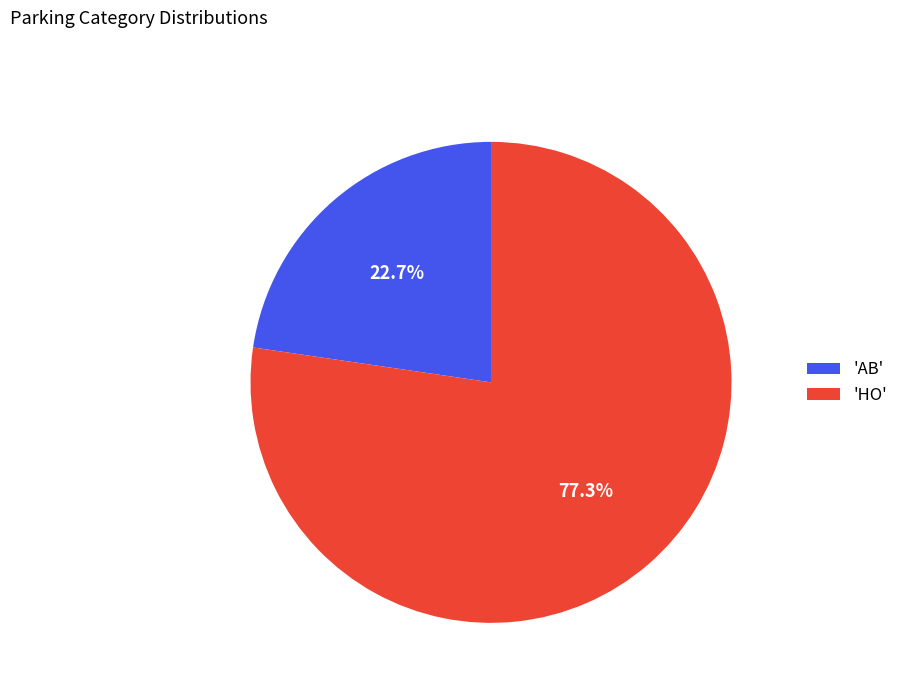

Is the sum of 'HO' and 'AB' greater than half?

Yes